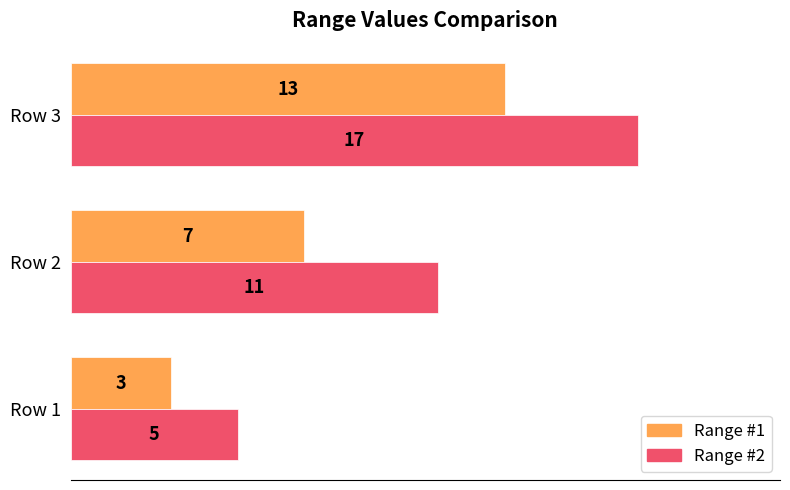

True or false: Range #1 has a value of 20 at Row 3.

False